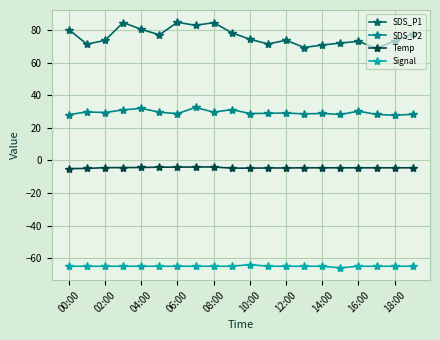

What is the maximum value for Signal?

-64.0